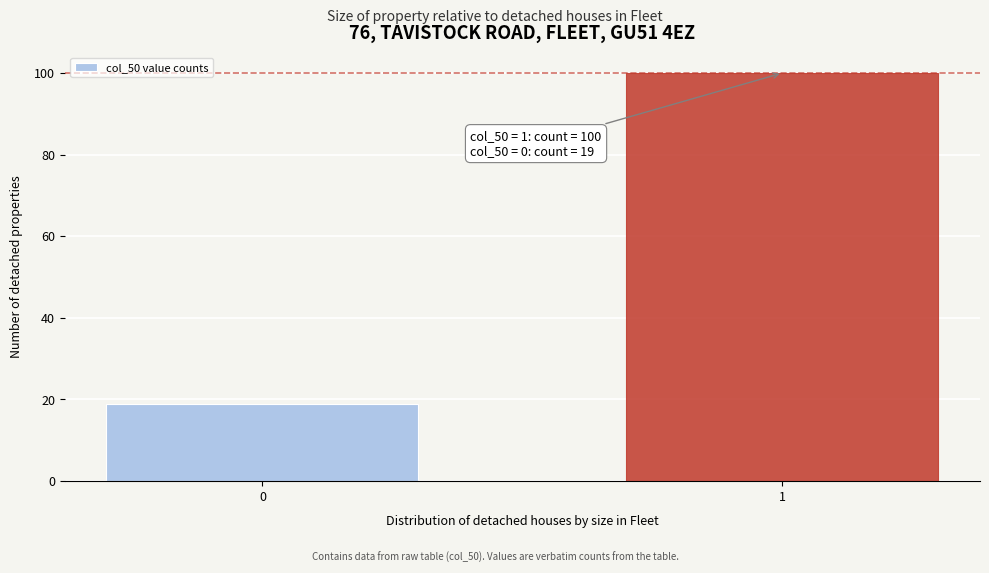

Reading left to right, transcribe all the data shown in this chart.

0=19	1=100